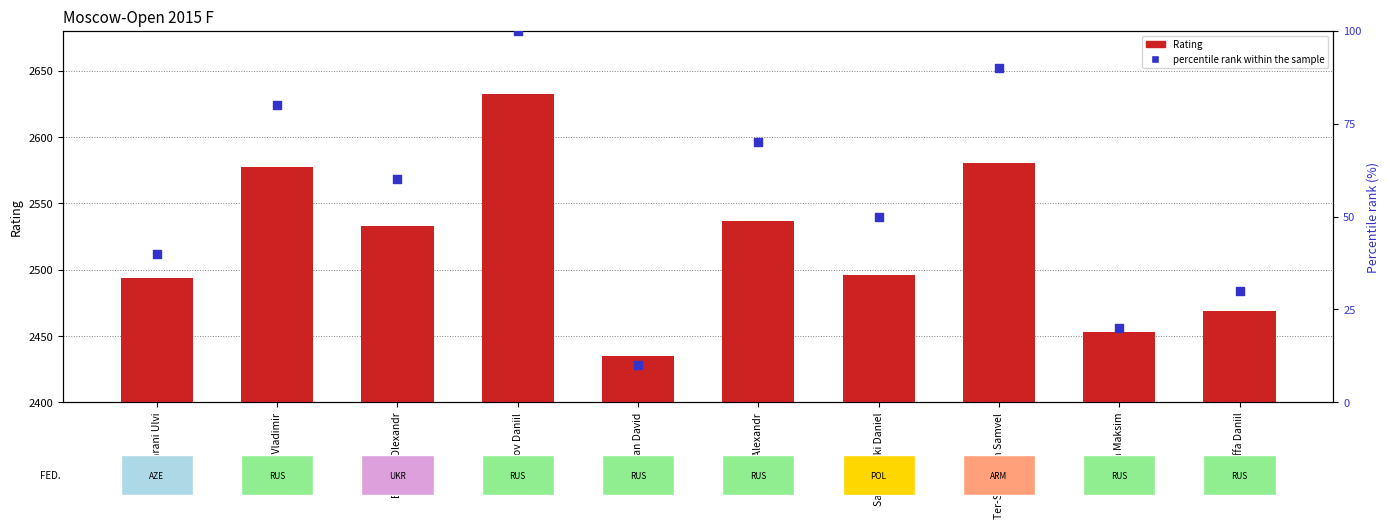

What is the total value across all series at Bortnyk Olexandr?

2593